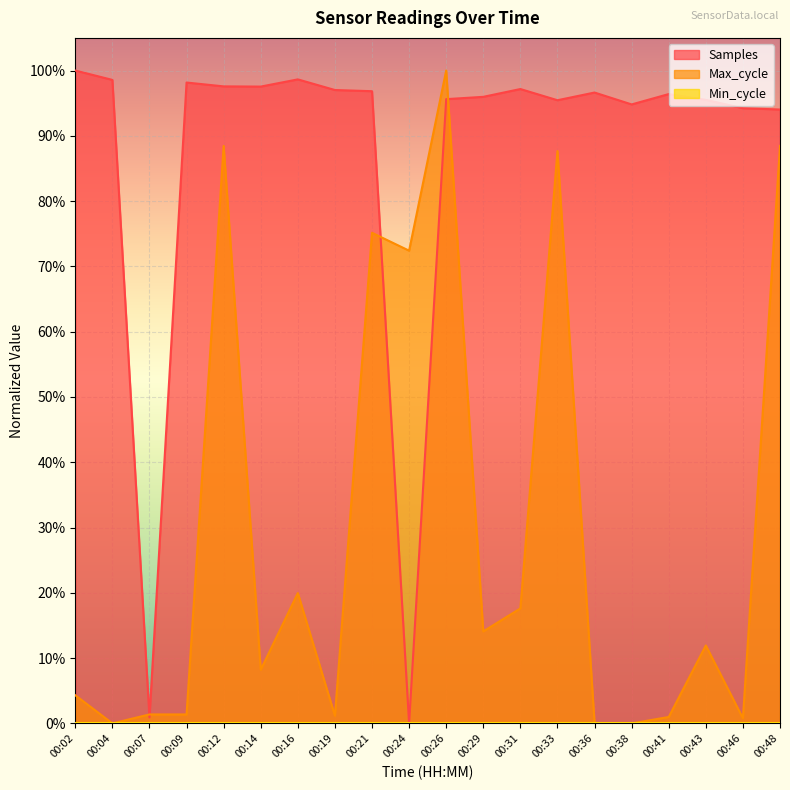

At which category does Samples reach its first local peak?

00:09